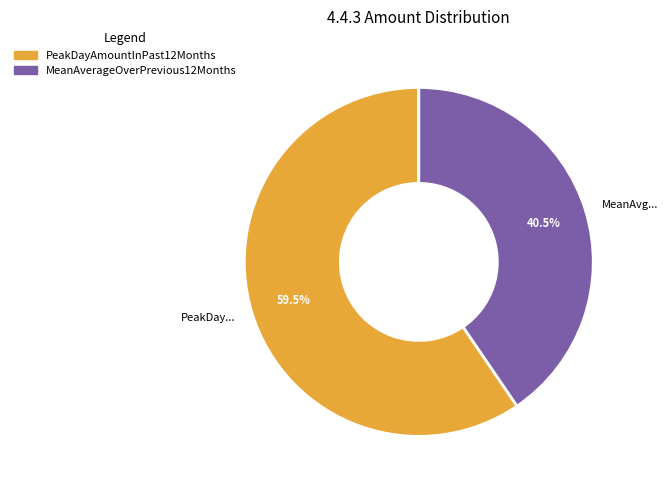

Is the sum of MeanAvg... and PeakDay... greater than half?

Yes